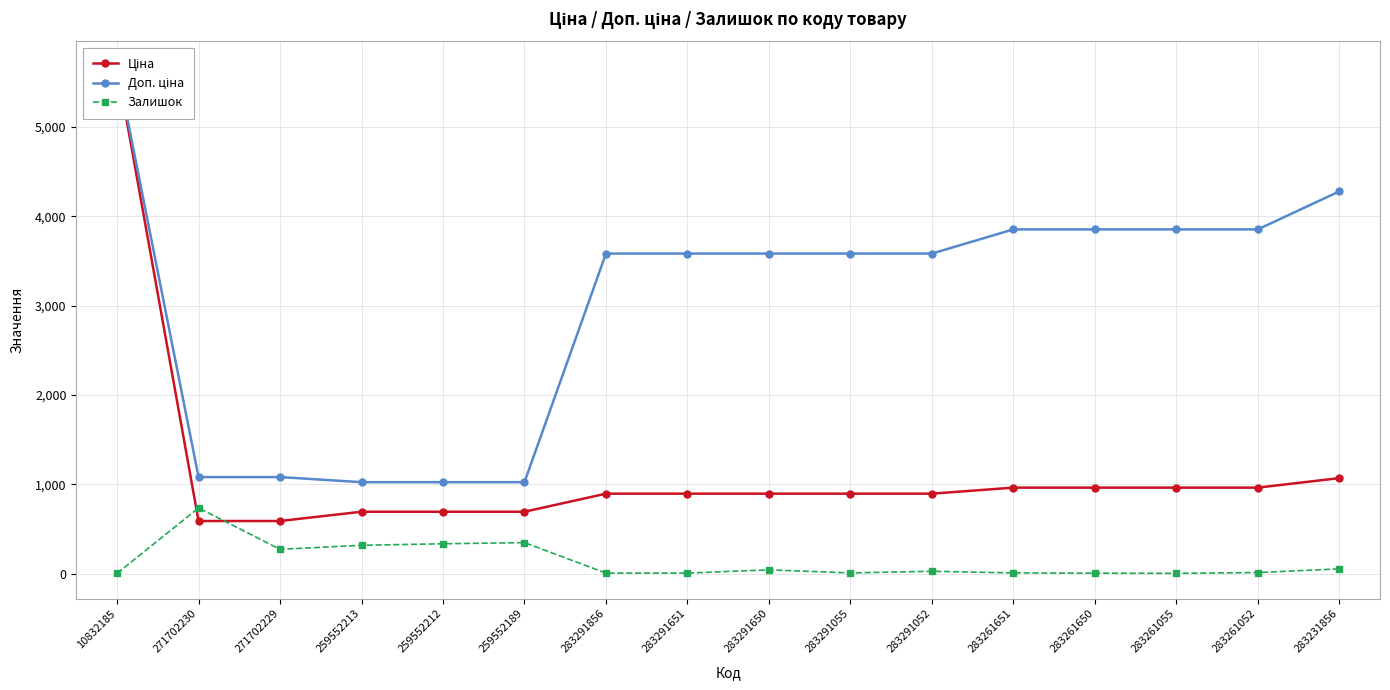

Between 283261651 and 283261052, which series saw the biggest shift?

Залишок